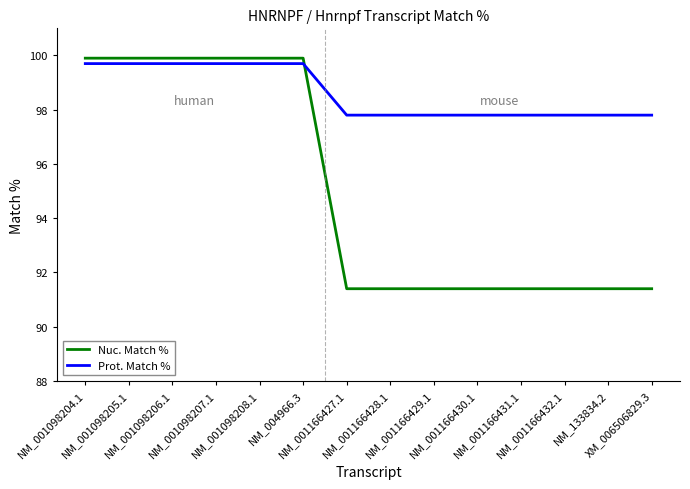

The Prot. Match % series shows 97.8 at NM_001166429.1. True or false?

True